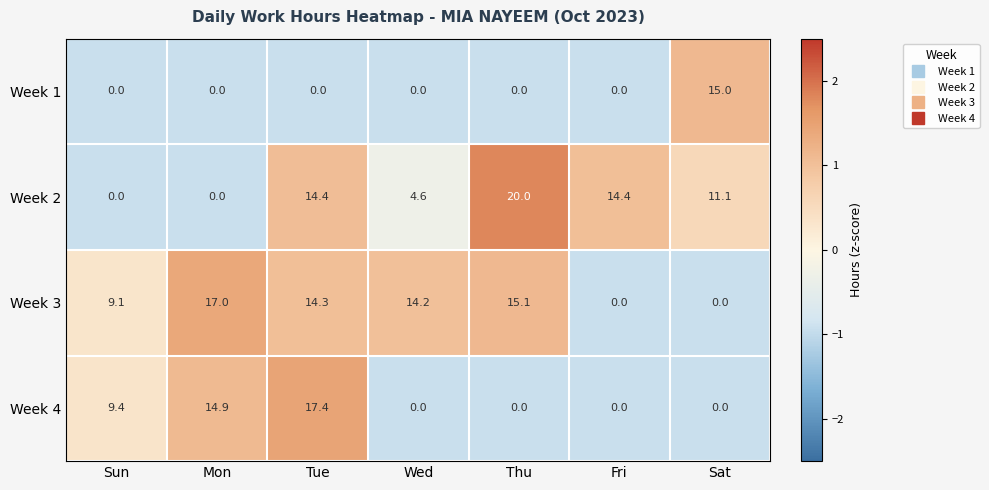

Which category has the highest value across all series?

Thu